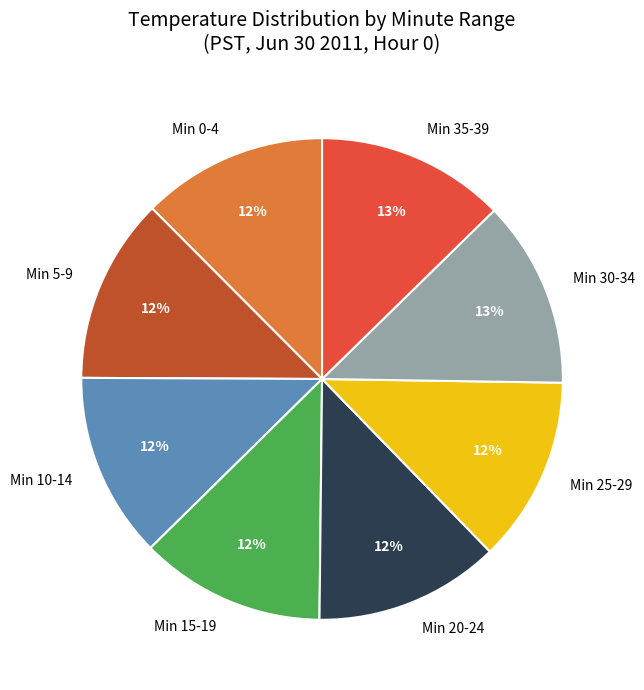

To the nearest percent, what is the average slice percentage?

12%